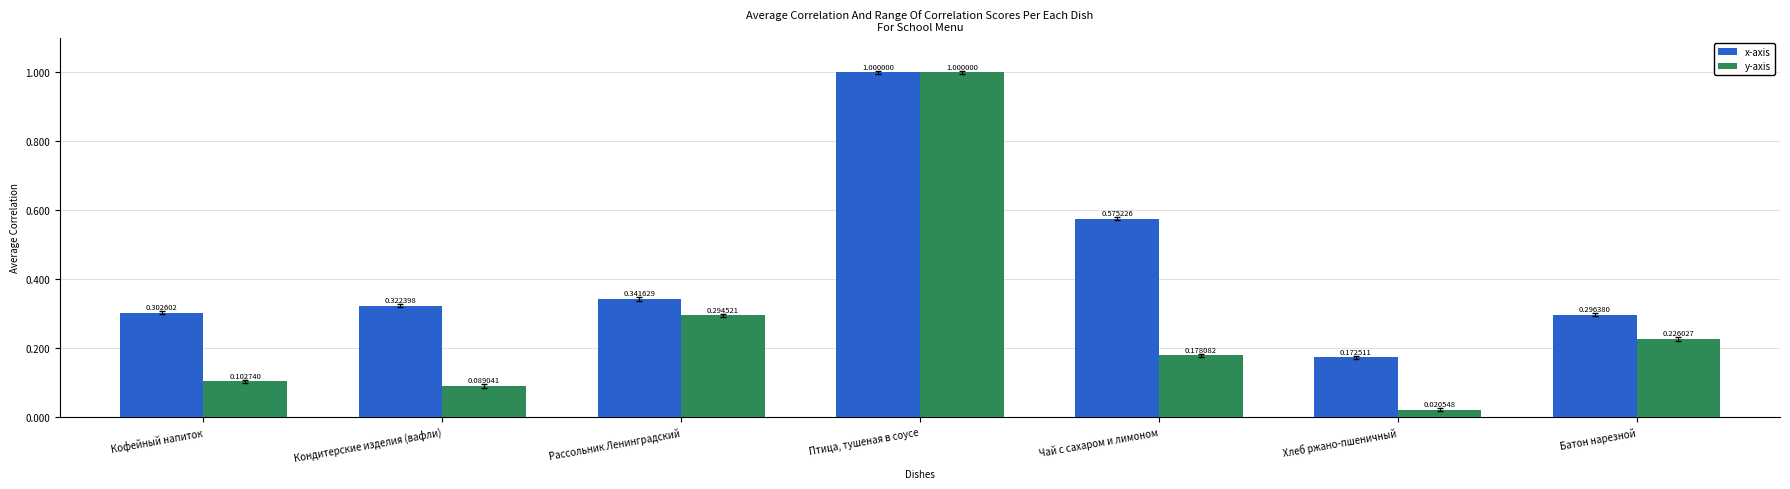

Which category has the lowest value across all series?

Хлеб ржано-пшеничный